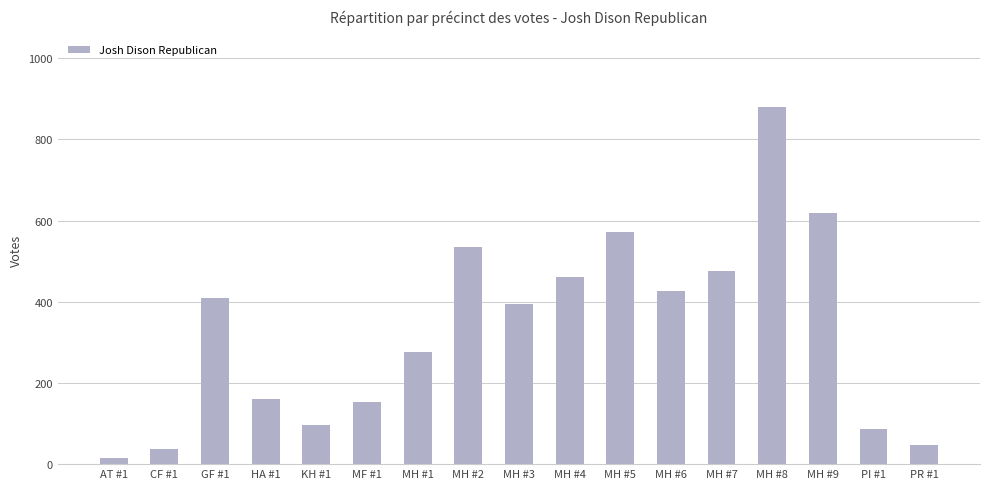

True or false: the data shows 619 at MH #9.

True